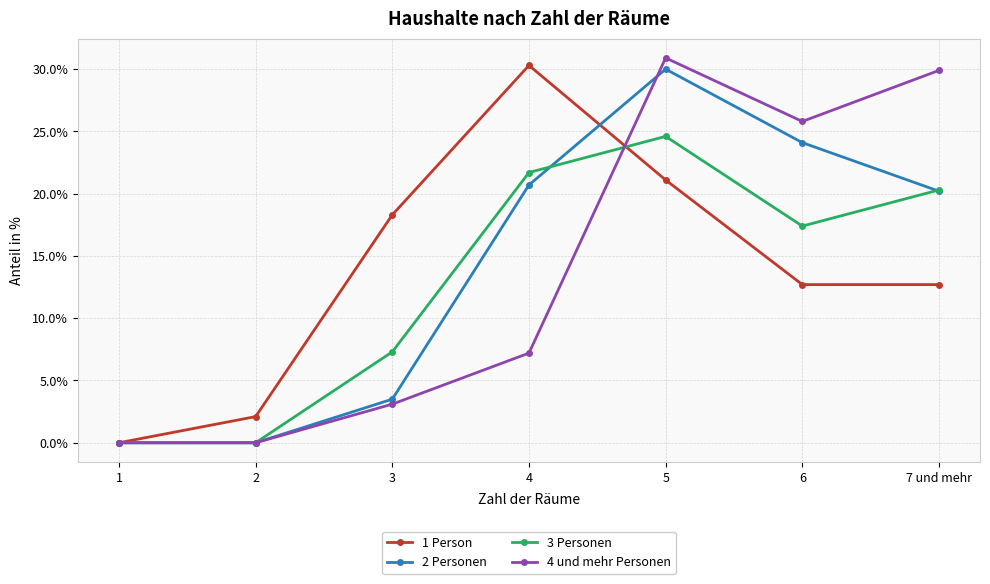

The value of 1 Person at 1 is 0.0. True or false?

True